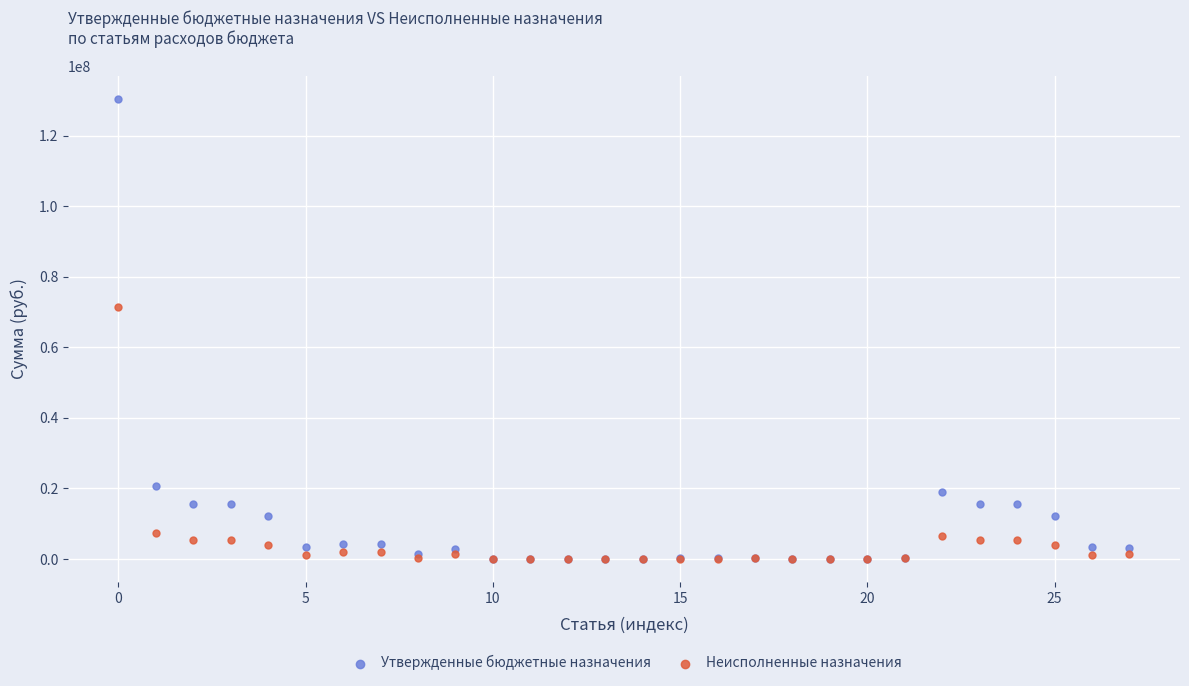

Which series reaches the maximum Y coordinate?

Утвержденные бюджетные назначения